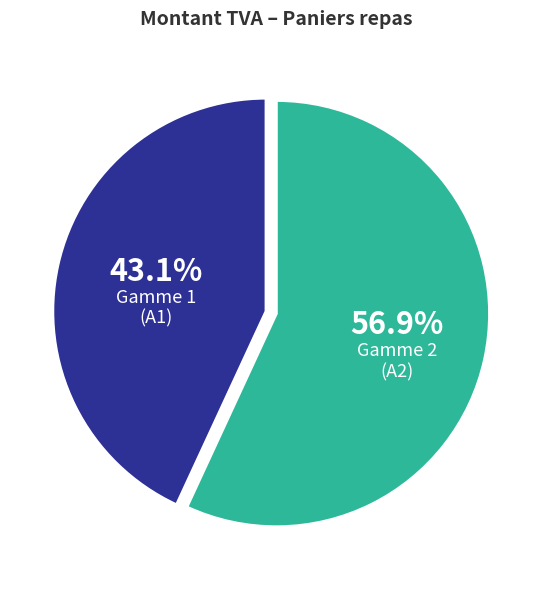

Is there a majority slice in this chart?

Yes